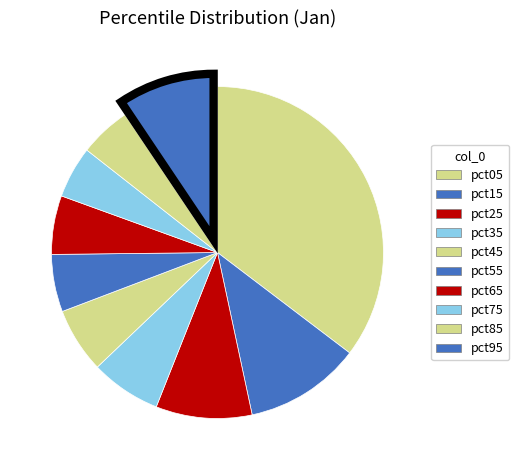

What is the largest slice in the pie chart?

pct05